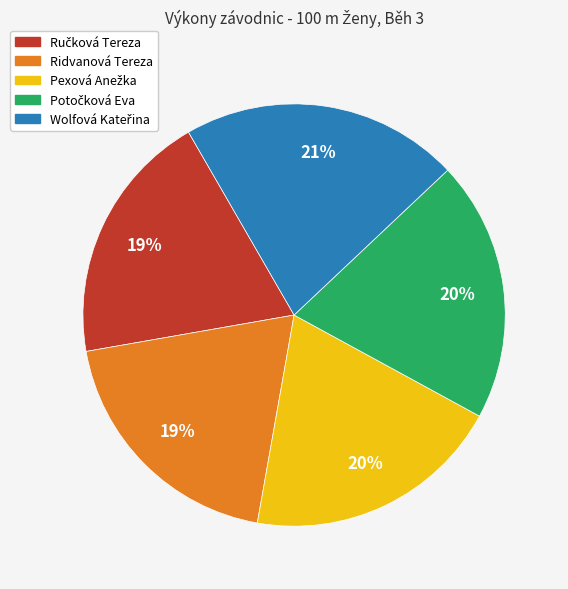

Count the number of slices in the pie.

5